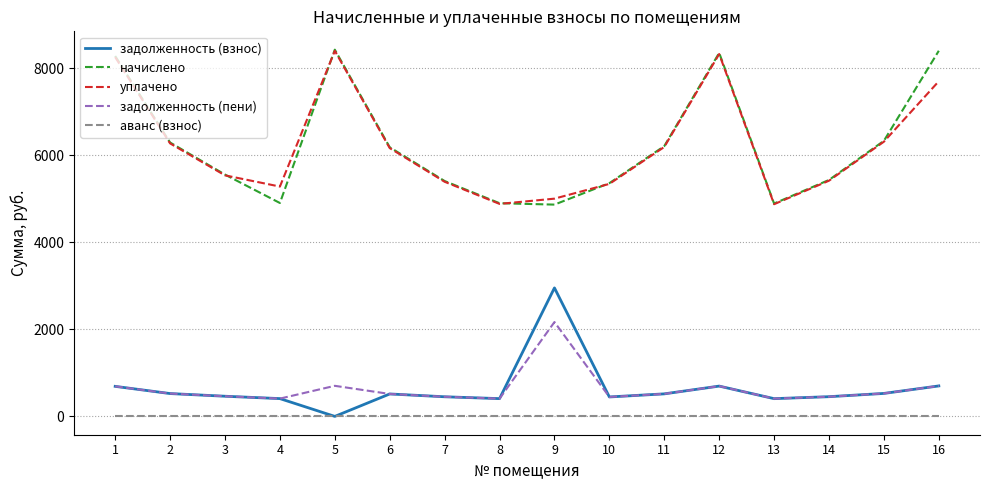

Which series has the largest range (max minus min)?

начислено